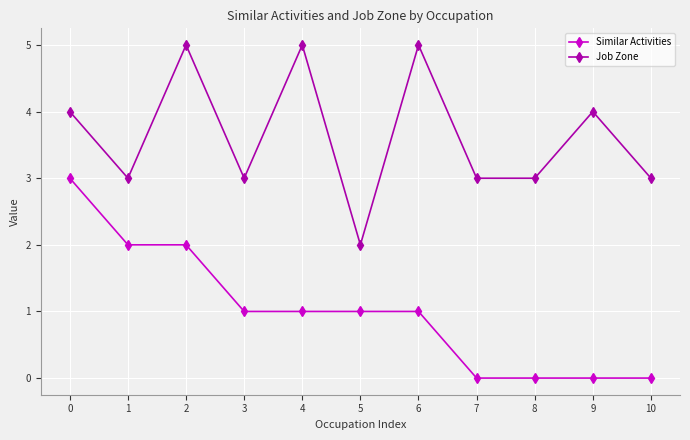

Reading right to left, list all the values displayed in this chart.

Similar Activities: 0	0	0	0	1	1	1	1	2	2	3
Job Zone: 3	4	3	3	5	2	5	3	5	3	4